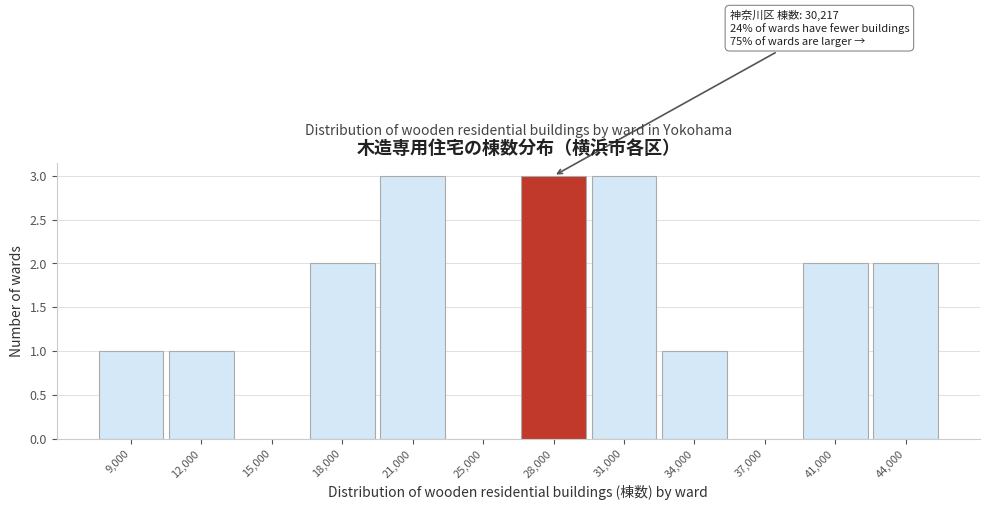

Reading left to right, transcribe all the data shown in this chart.

9,000=1	12,000=1	15,000=0	18,000=2	21,000=3	25,000=0	28,000=3	31,000=3	34,000=1	37,000=0	41,000=2	44,000=2